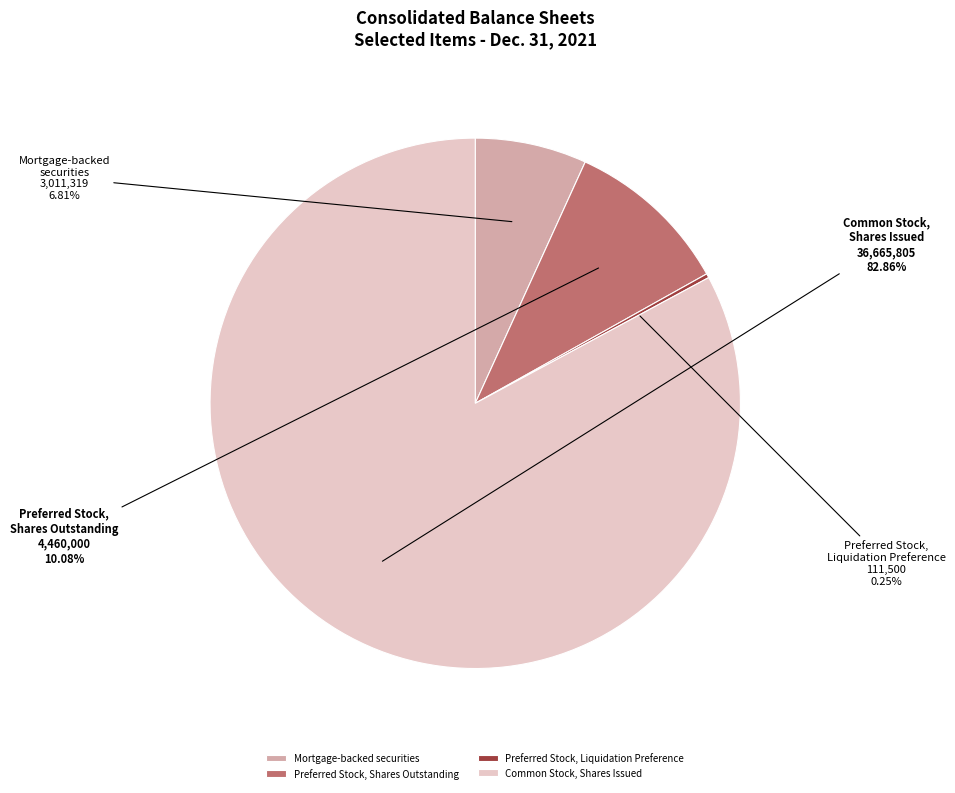

True or false: Preferred Stock, Shares Outstanding accounts for 10% of the total.

True